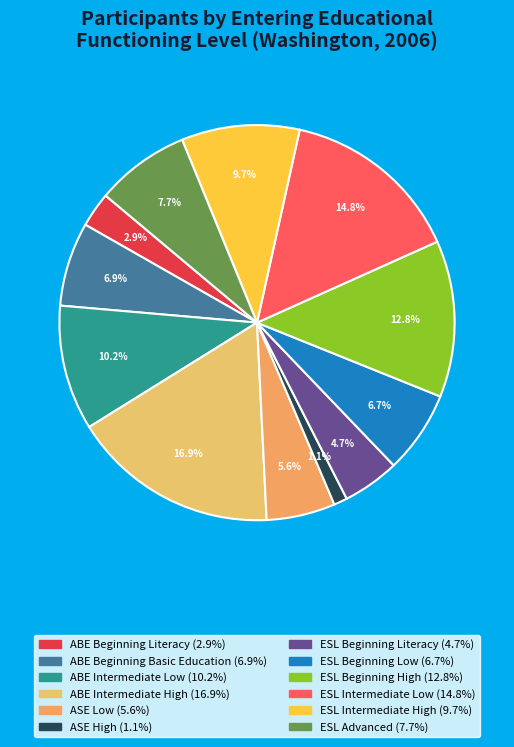

Does ABE Intermediate High represent more than half of the total?

No